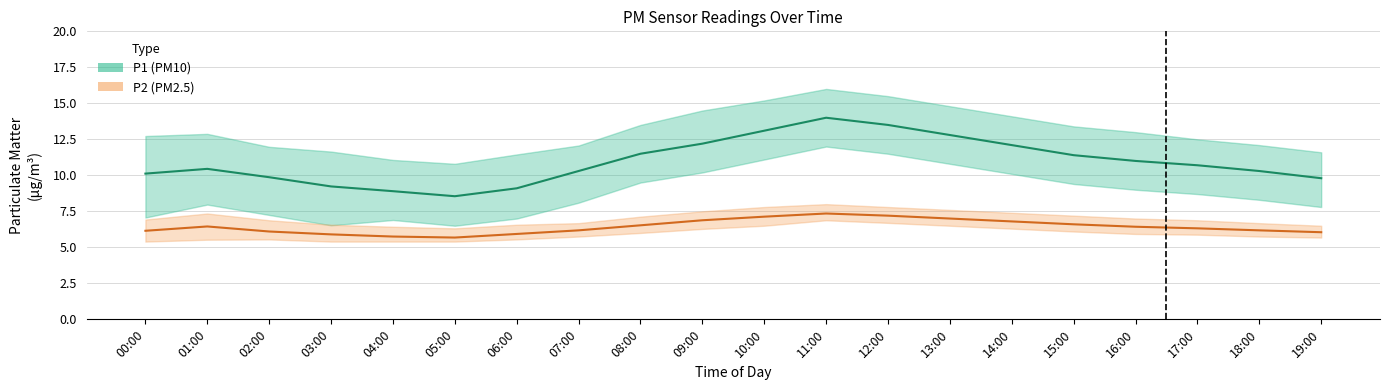

True or false: P2_upper and P2_lower intersect in this chart.

False